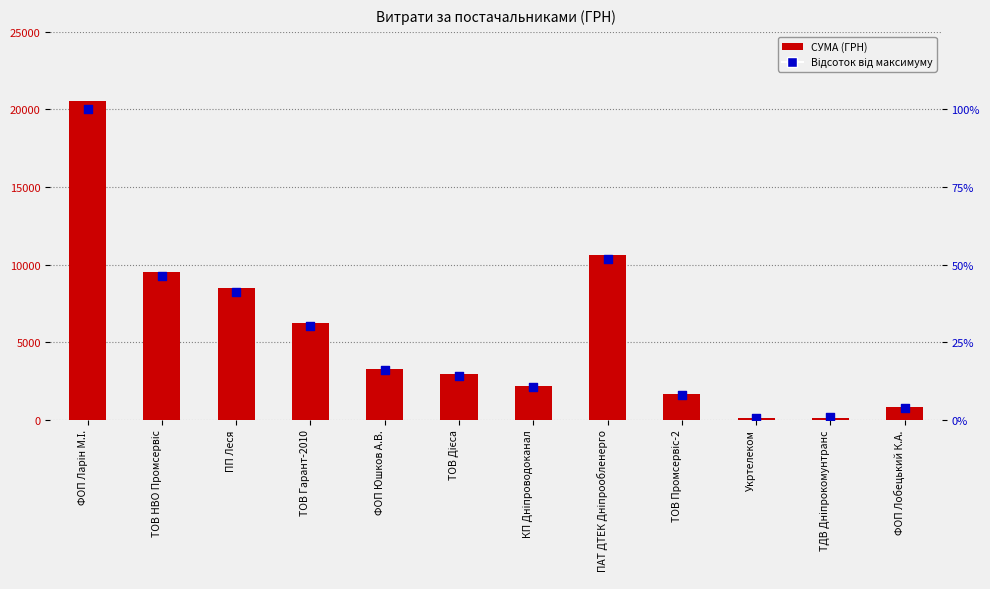

Which series reaches the maximum Y coordinate?

СУМА (ГРН)